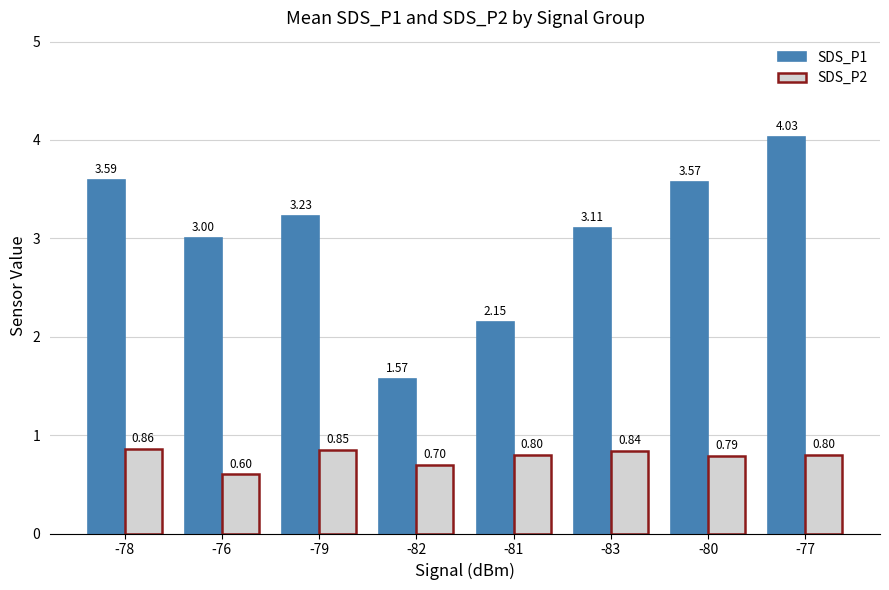

What position from the right is -81?

4